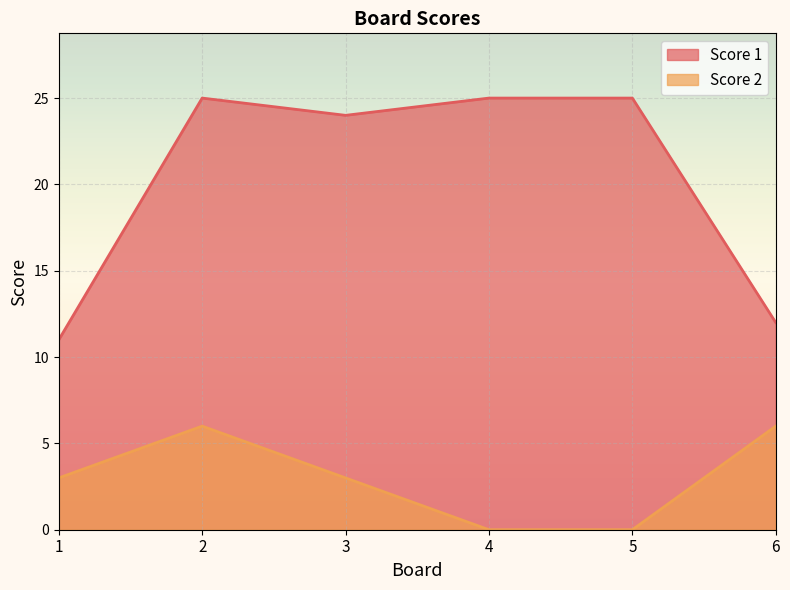

Reading left to right, list all the values displayed in this chart.

Score 1: 11	25	24	25	25	12
Score 2: 3	6	3	0	0	6